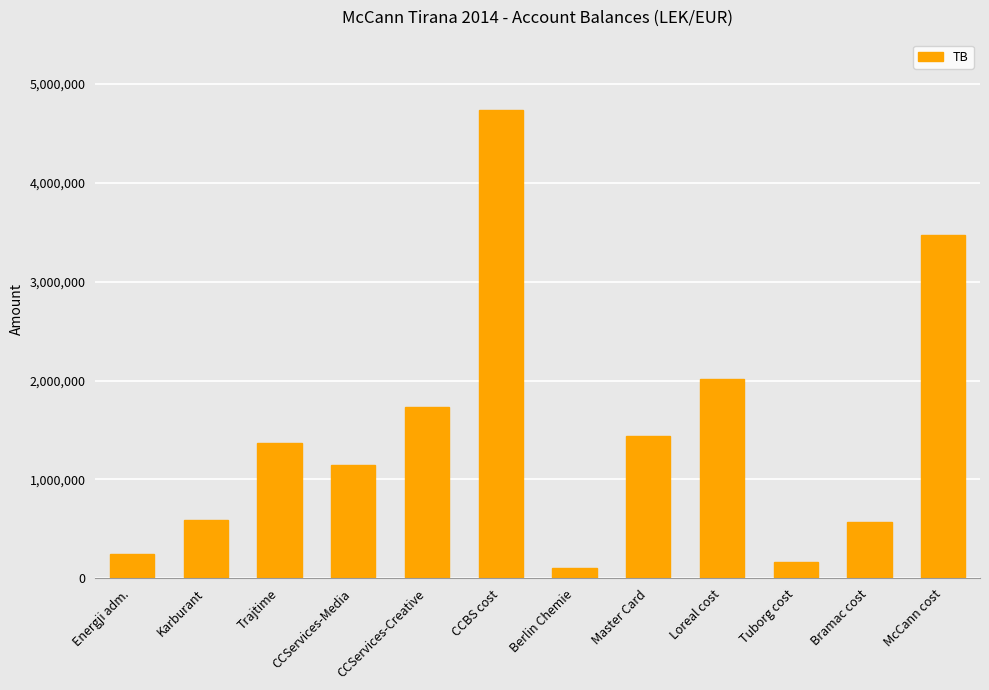

What is the average value?

1464206.8